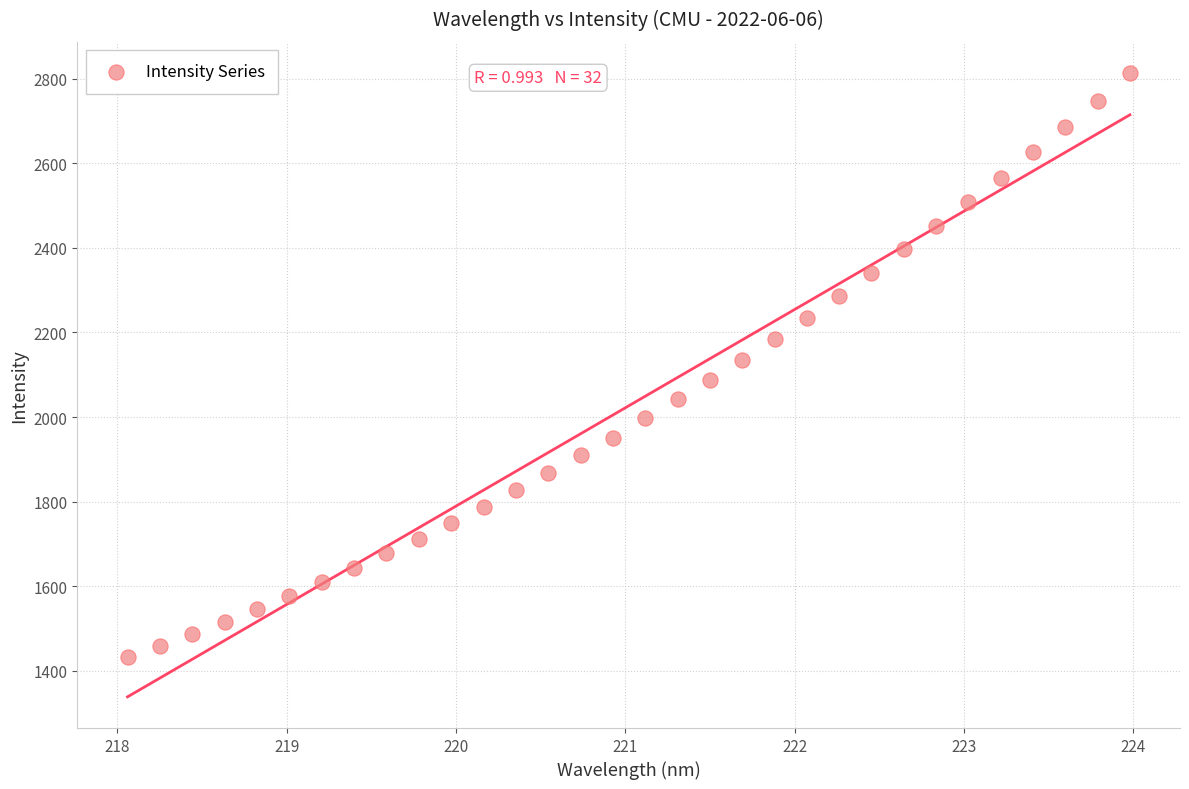

What is the range of X values (max minus min)?

5.9